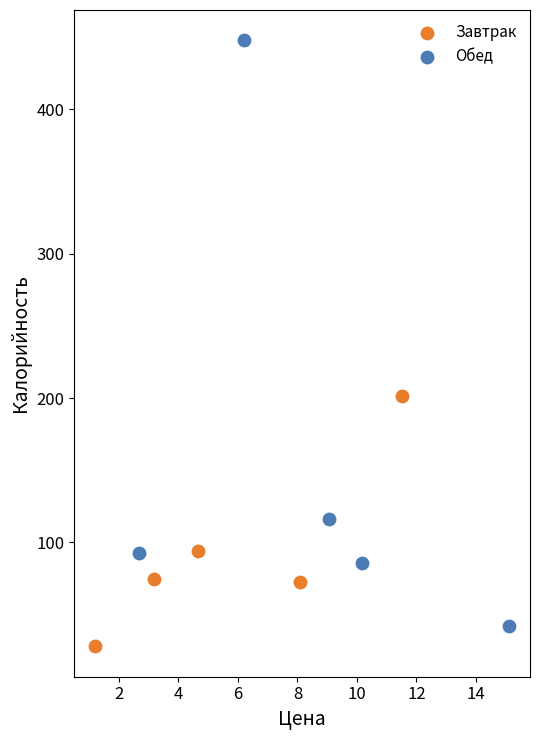

What are all the series names shown in the legend?

Завтрак, Обед